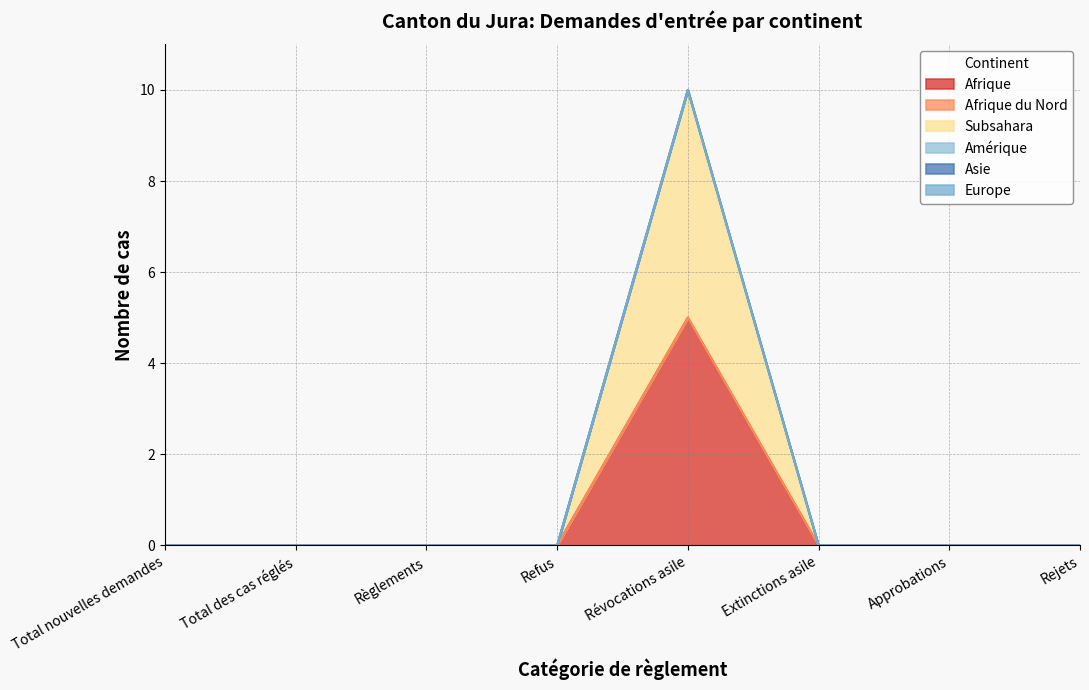

True or false: Afrique du Nord has a value of 0 at Règlements.

True